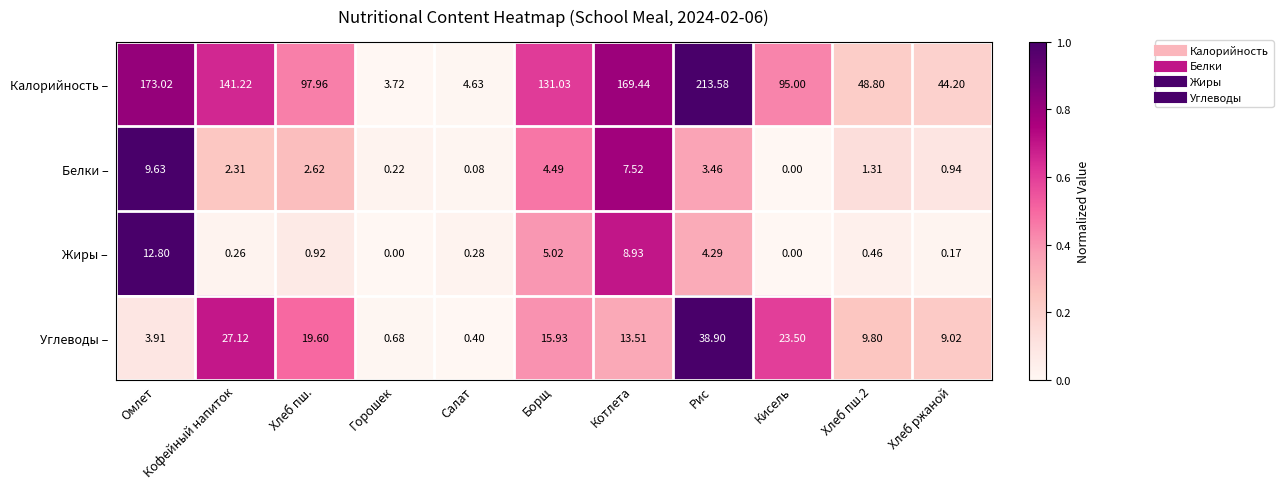

How many categories are shown in the chart?

11